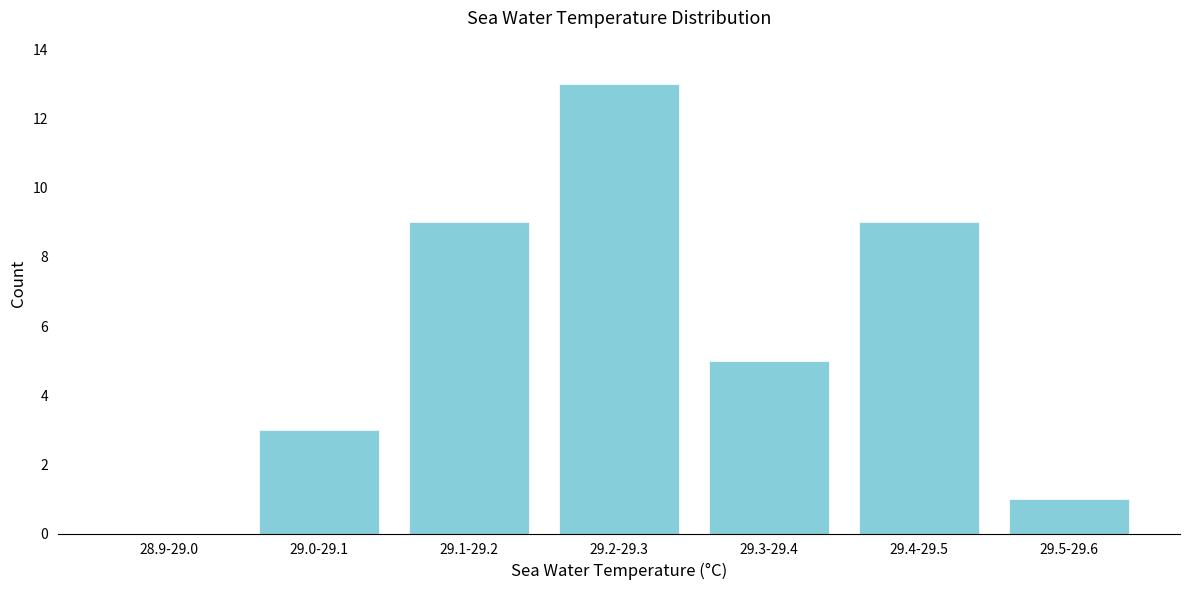

Reading left to right, what are all the values shown in this chart?

28.9-29.0=0	29.0-29.1=3	29.1-29.2=9	29.2-29.3=13	29.3-29.4=5	29.4-29.5=9	29.5-29.6=1